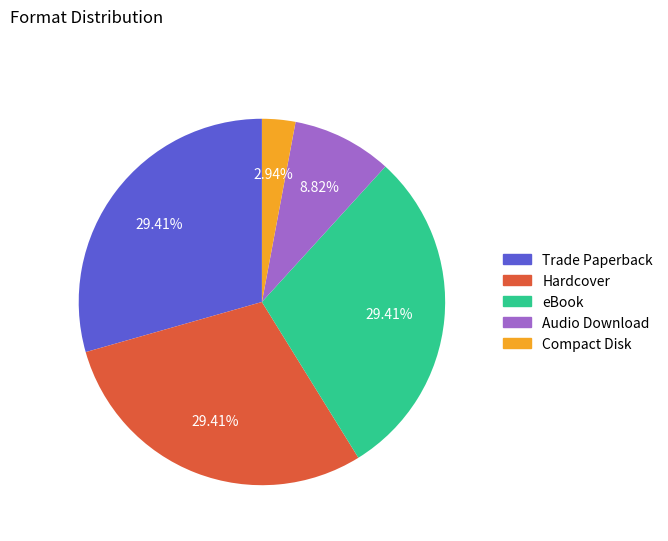

Is it true that Compact Disk is 16% of the pie?

False